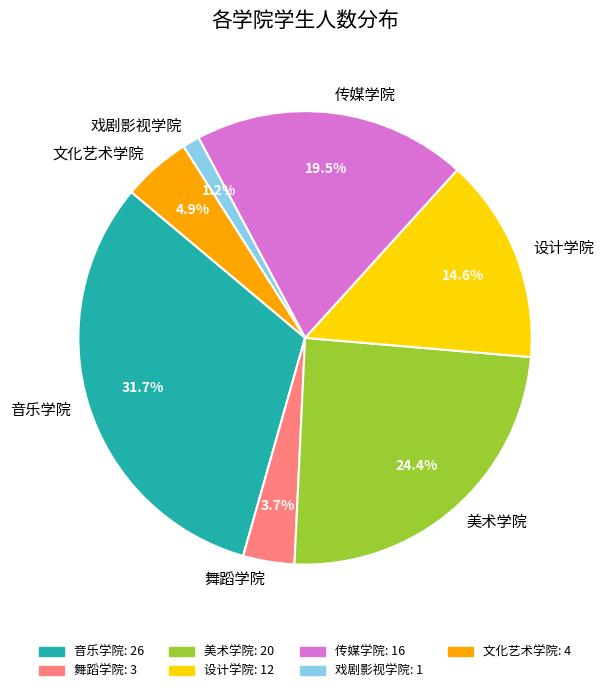

Between 舞蹈学院 and 音乐学院, which is larger?

音乐学院